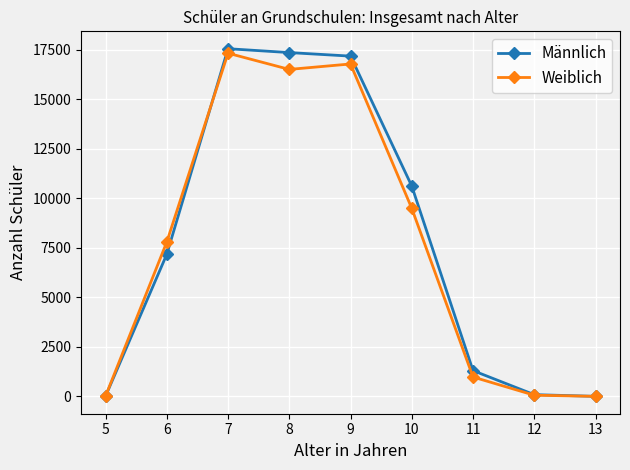

What is the difference between the highest and lowest values at 7?

227